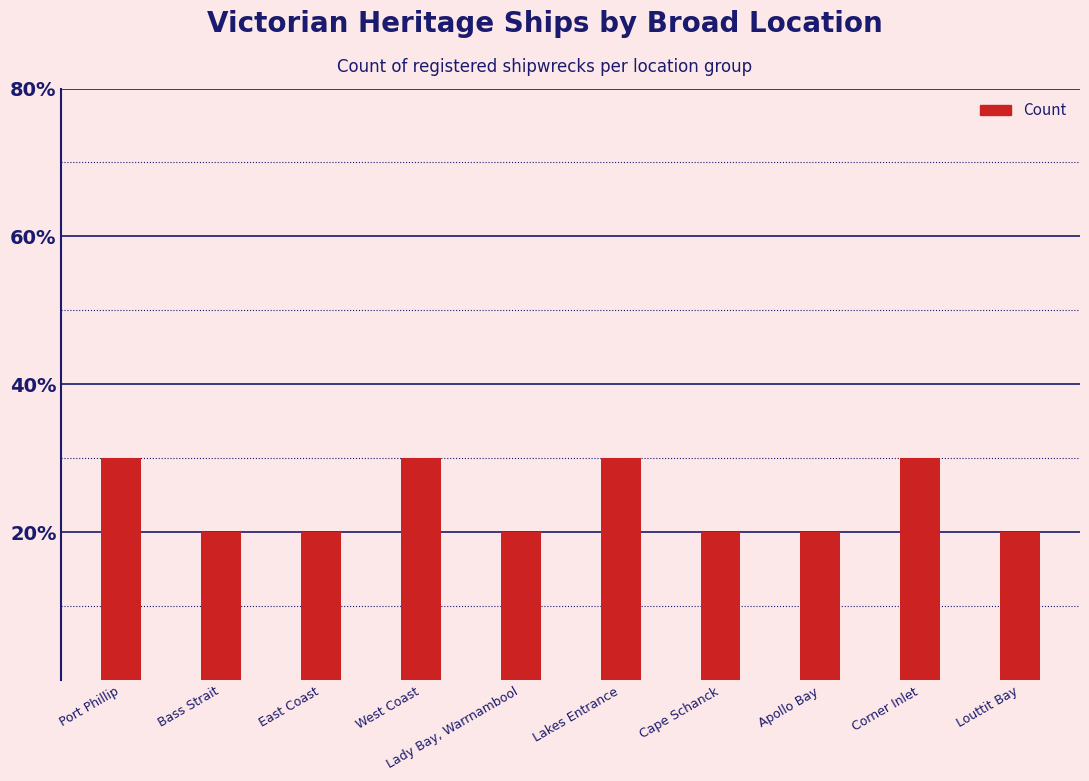

Reading right to left, what are all the values shown in this chart?

Louttit Bay=2	Corner Inlet=3	Apollo Bay=2	Cape Schanck=2	Lakes Entrance=3	Lady Bay, Warrnambool=2	West Coast=3	East Coast=2	Bass Strait=2	Port Phillip=3